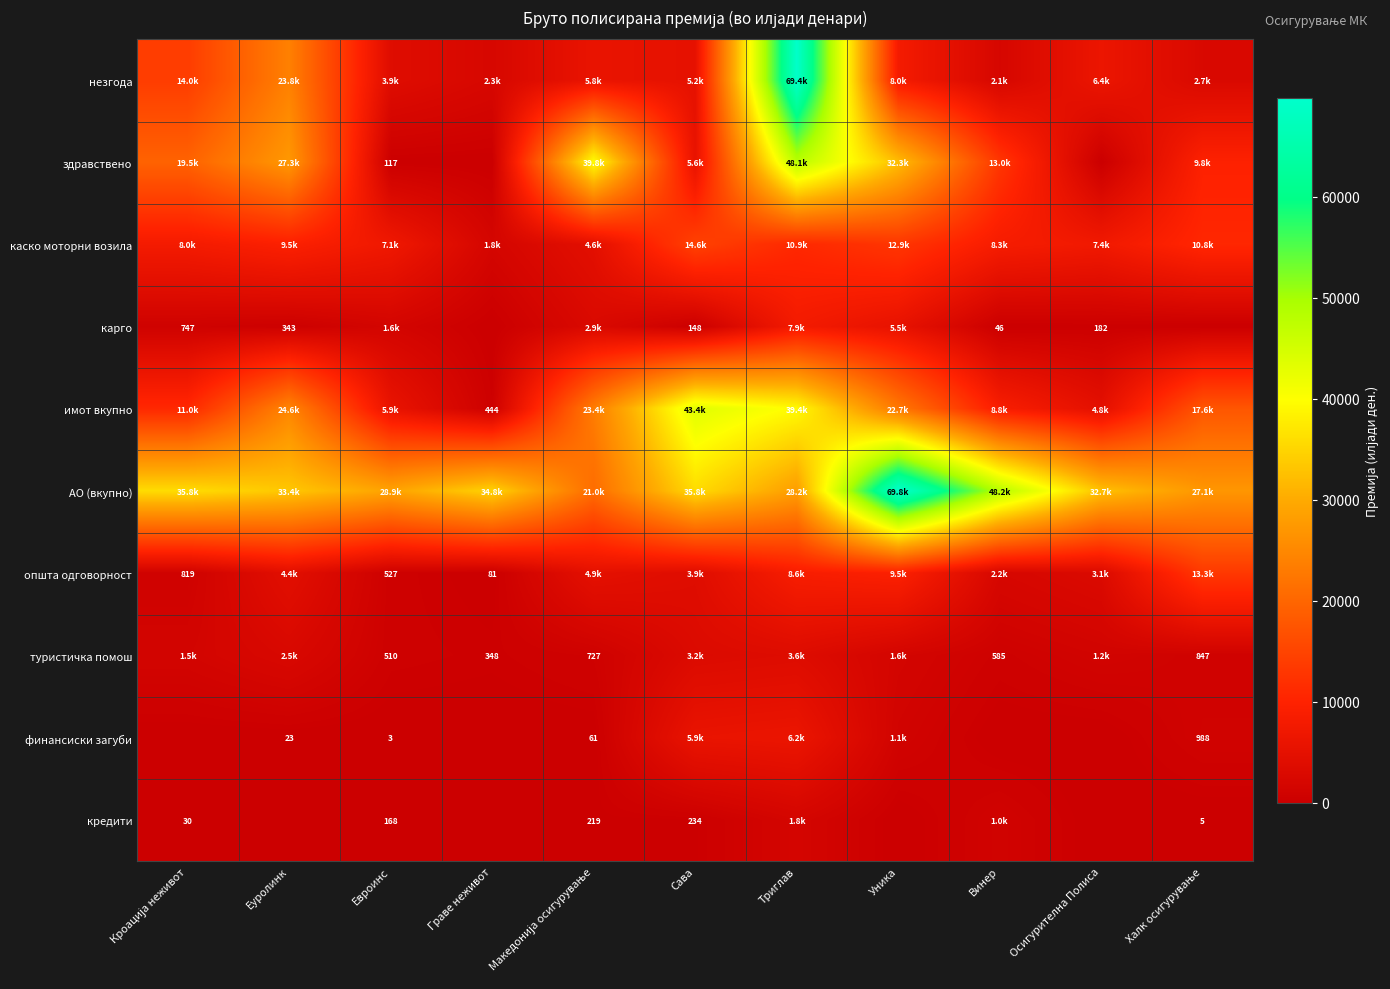

What value does the незгода series have at Осигурителна Полиса?

6361.0